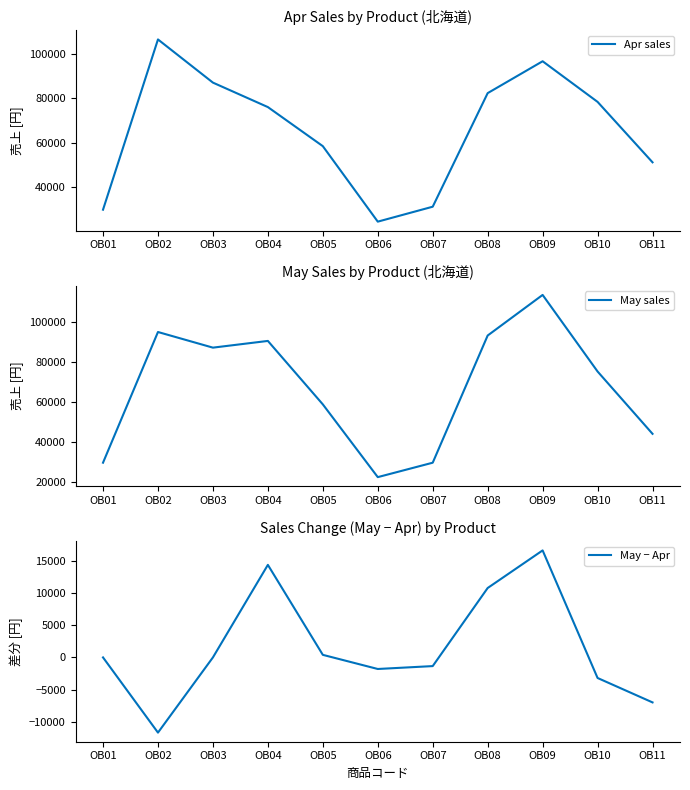

Where is the first local minimum for May − Apr?

OB02